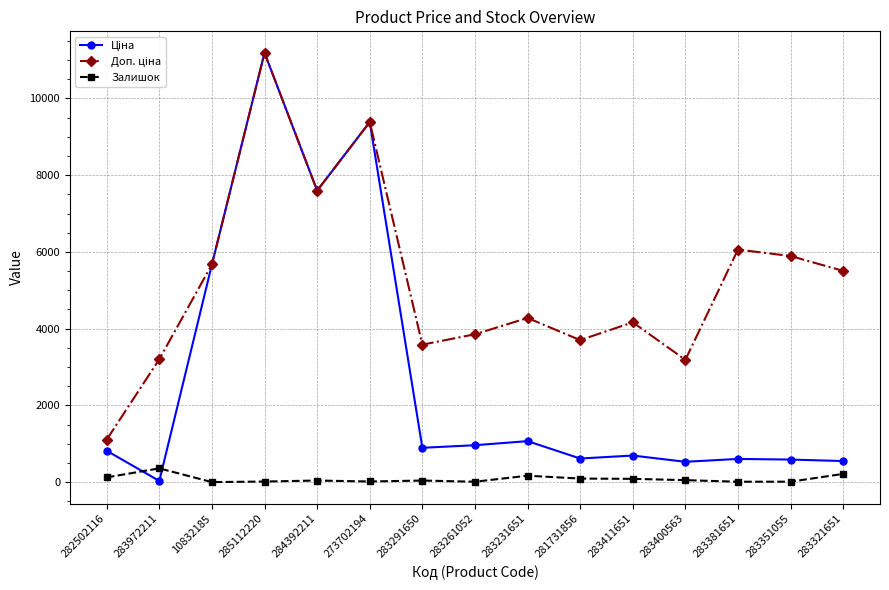

Which category has the highest value across all series?

285112220